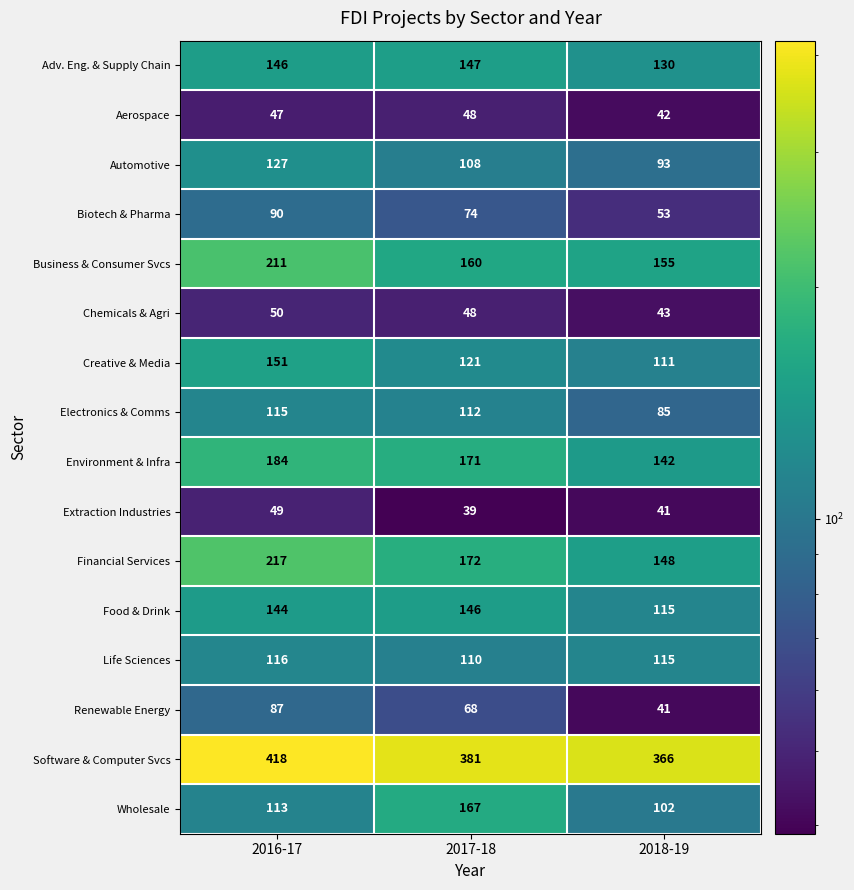

Where is Business & Consumer Svcs nearest to the value 183?

2017-18